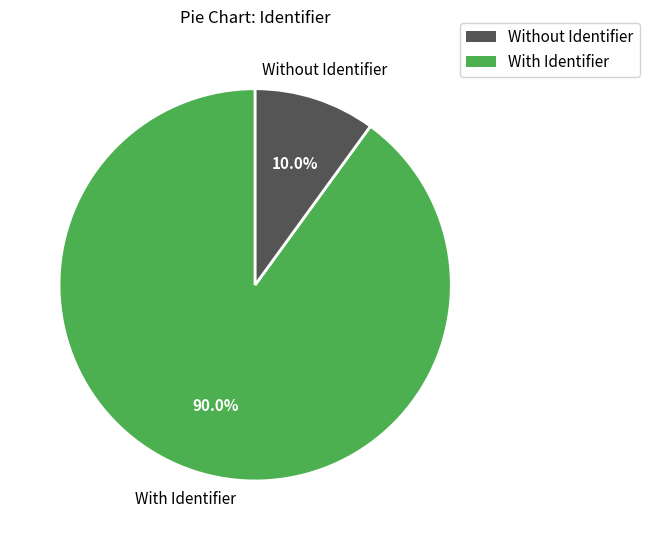

Is there any slice that represents more than half of the pie?

Yes